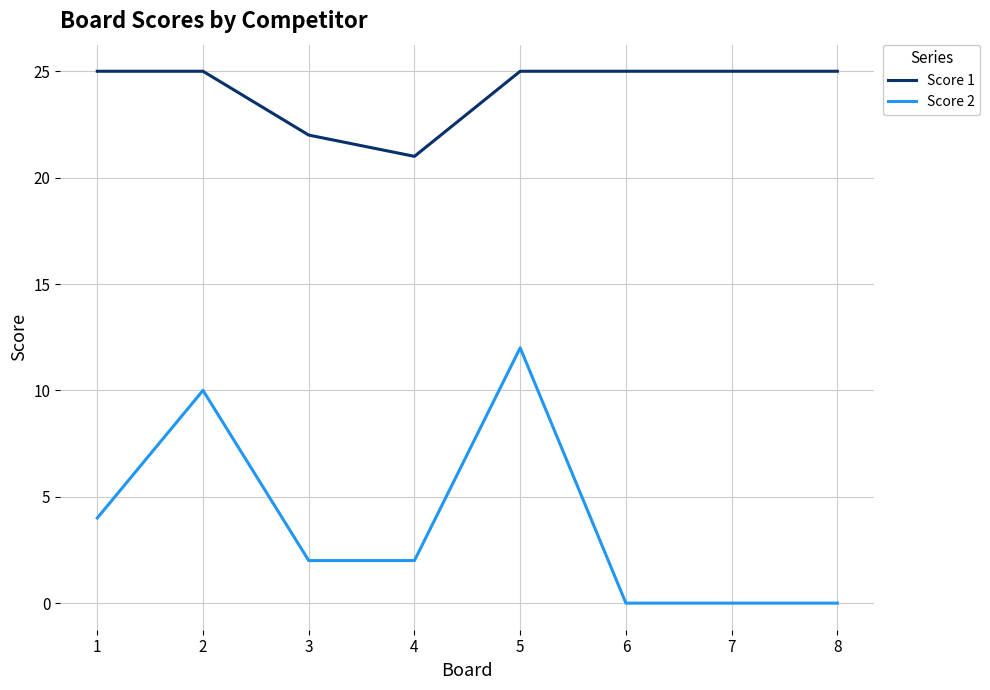

True or false: Score 2 and Score 1 cross at least once.

False